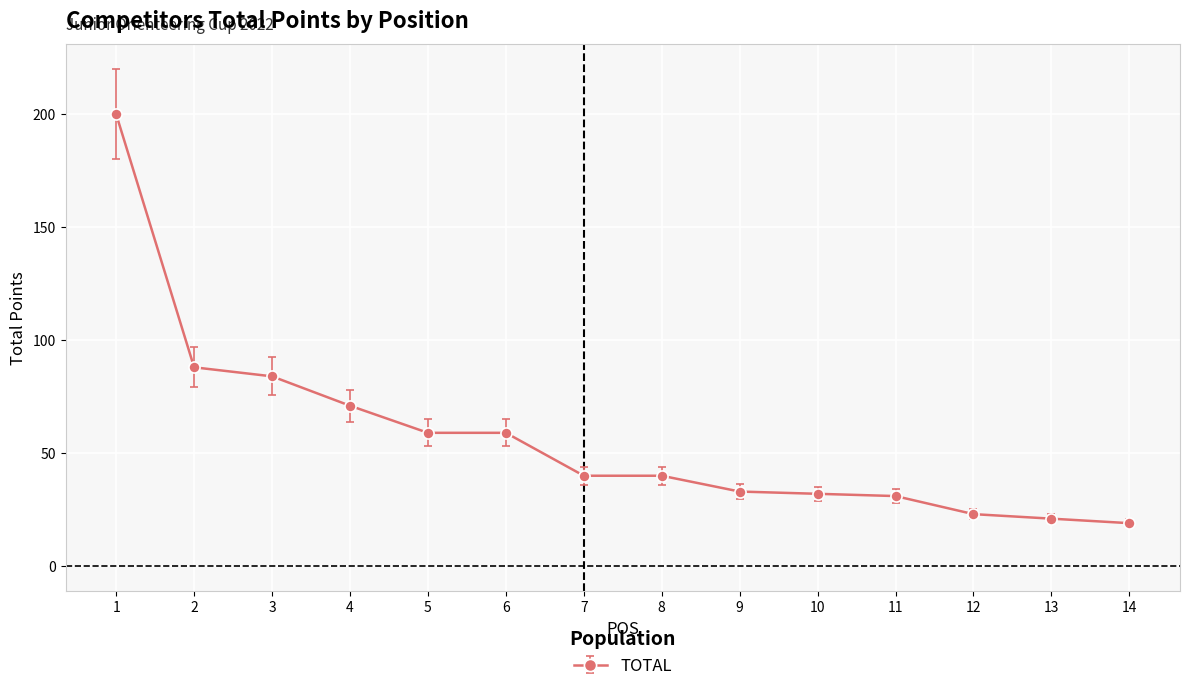

Reading left to right, extract all data points from this chart.

200	88	84	71	59	59	40	40	33	32	31	23	21	19